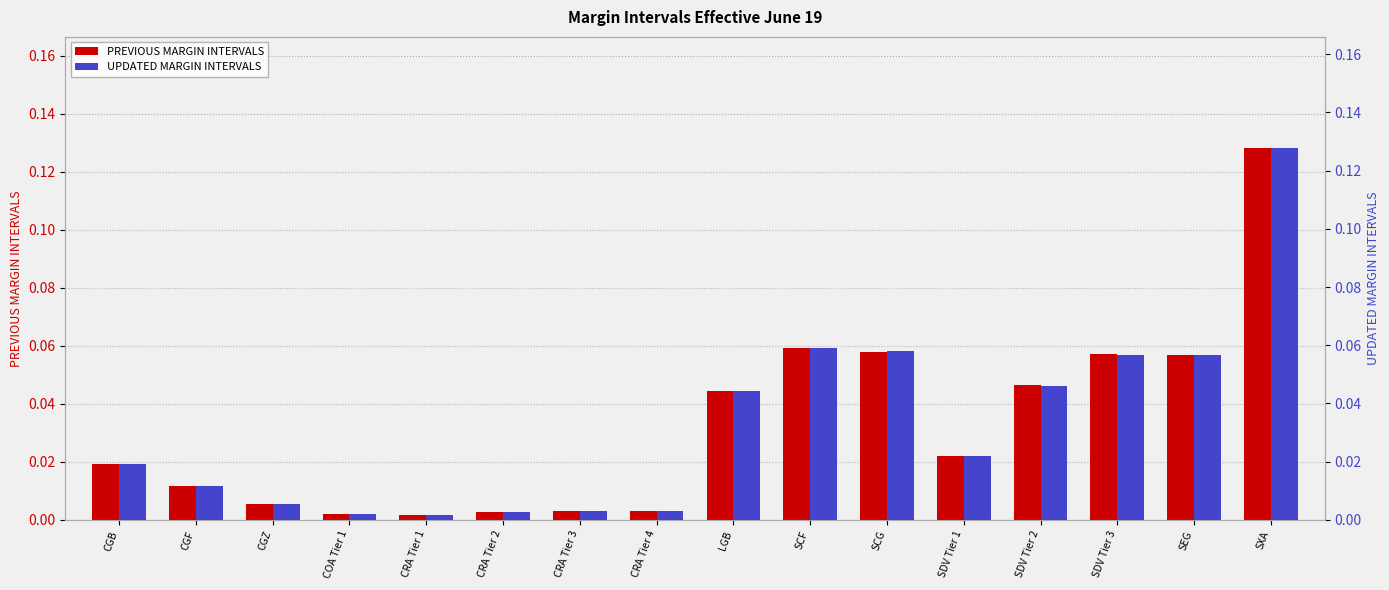

Reading right to left, what are all the values shown in this chart?

PREVIOUS MARGIN INTERVALS: SXA=0.1	SEG=0.1	SDV Tier 3=0.1	SDV Tier 2=0.0	SDV Tier 1=0.0	SCG=0.1	SCF=0.1	LGB=0.0	CRA Tier 4=0.0	CRA Tier 3=0.0	CRA Tier 2=0.0	CRA Tier 1=0.0	COA Tier 1=0.0	CGZ=0.0	CGF=0.0	CGB=0.0
UPDATED MARGIN INTERVALS: SXA=0.1	SEG=0.1	SDV Tier 3=0.1	SDV Tier 2=0.0	SDV Tier 1=0.0	SCG=0.1	SCF=0.1	LGB=0.0	CRA Tier 4=0.0	CRA Tier 3=0.0	CRA Tier 2=0.0	CRA Tier 1=0.0	COA Tier 1=0.0	CGZ=0.0	CGF=0.0	CGB=0.0